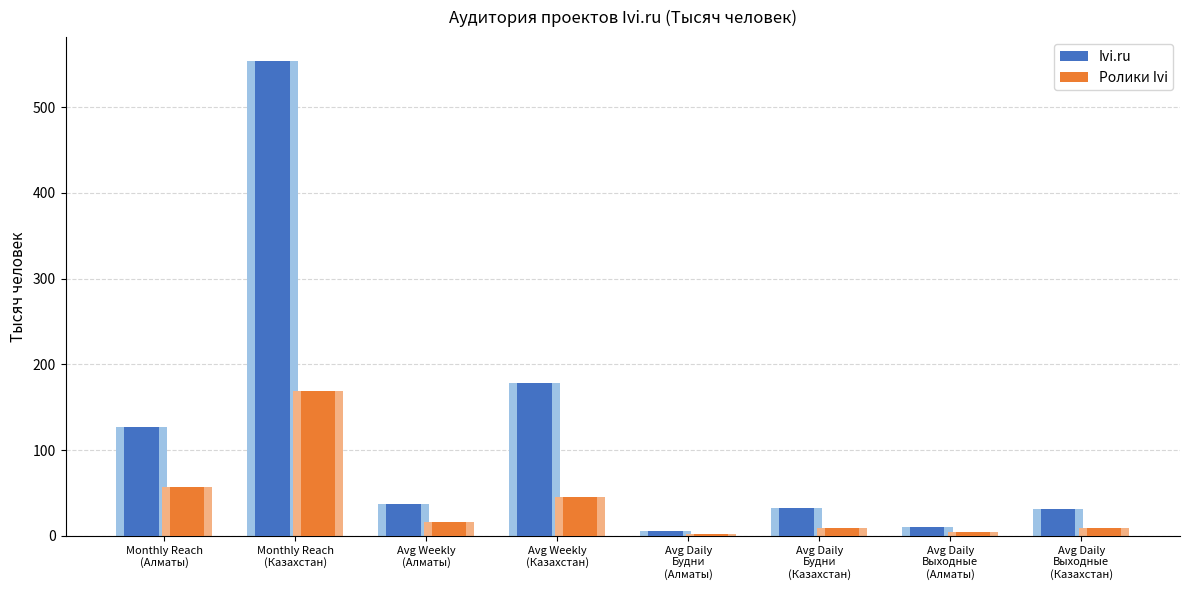

What is the lowest value of the Ivi.ru series?

6.3